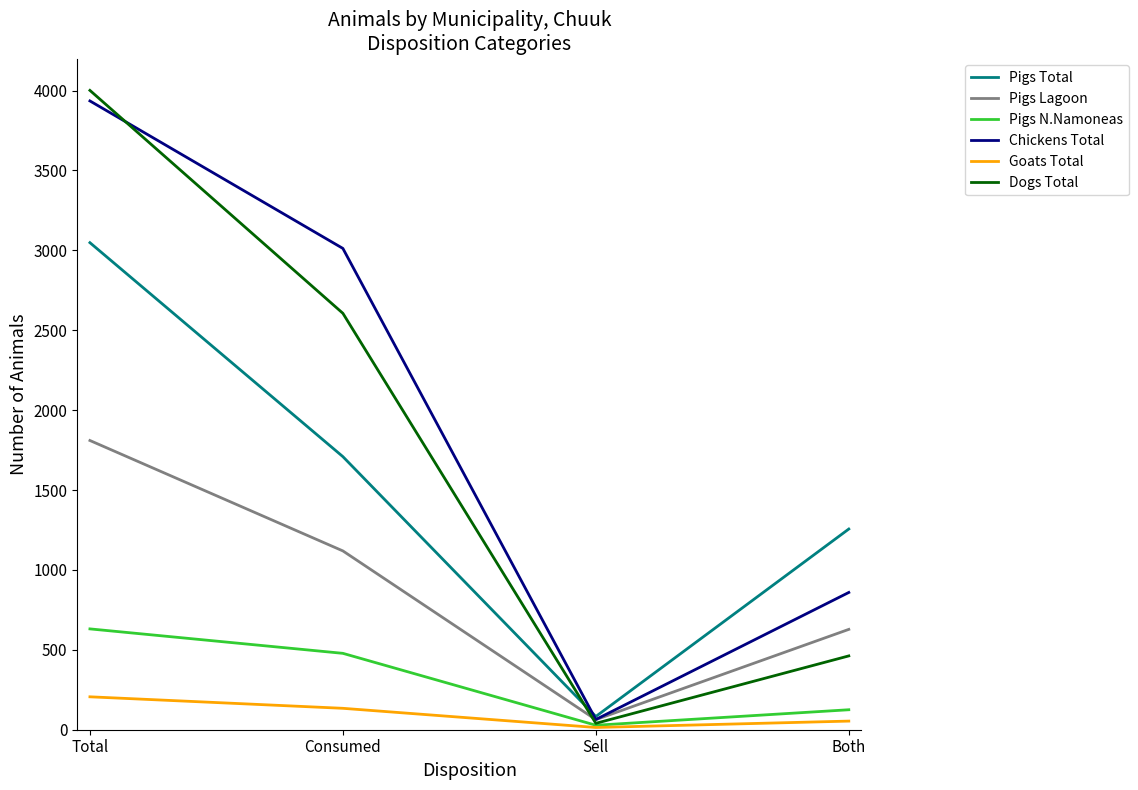

Which series has the widest spread of values?

Dogs Total